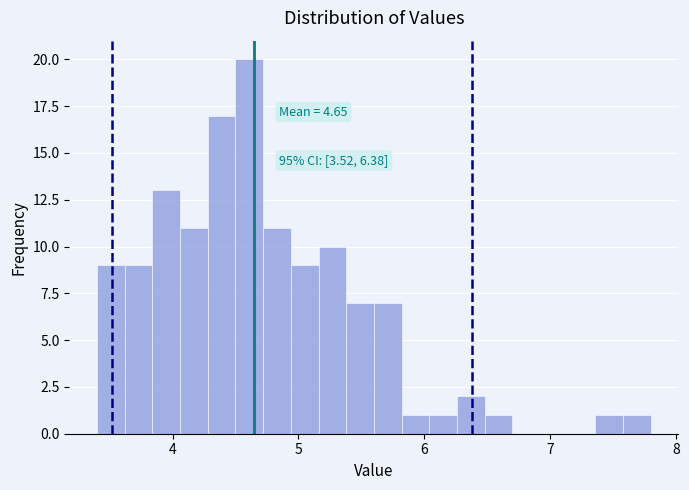

Read against the x-axis, roughly where is the centre of the tallest bar?

4.6